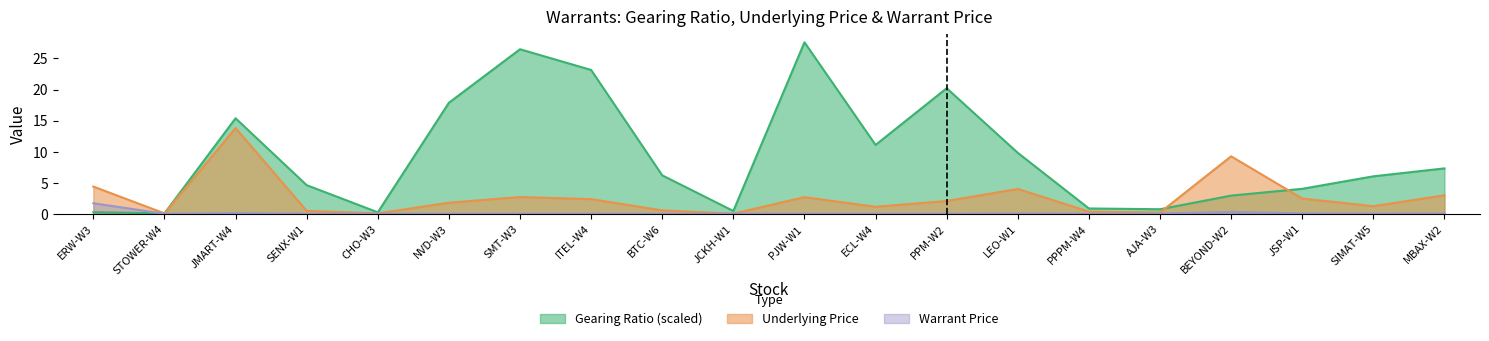

What is the average value of the Gearing Ratio series?

9.3